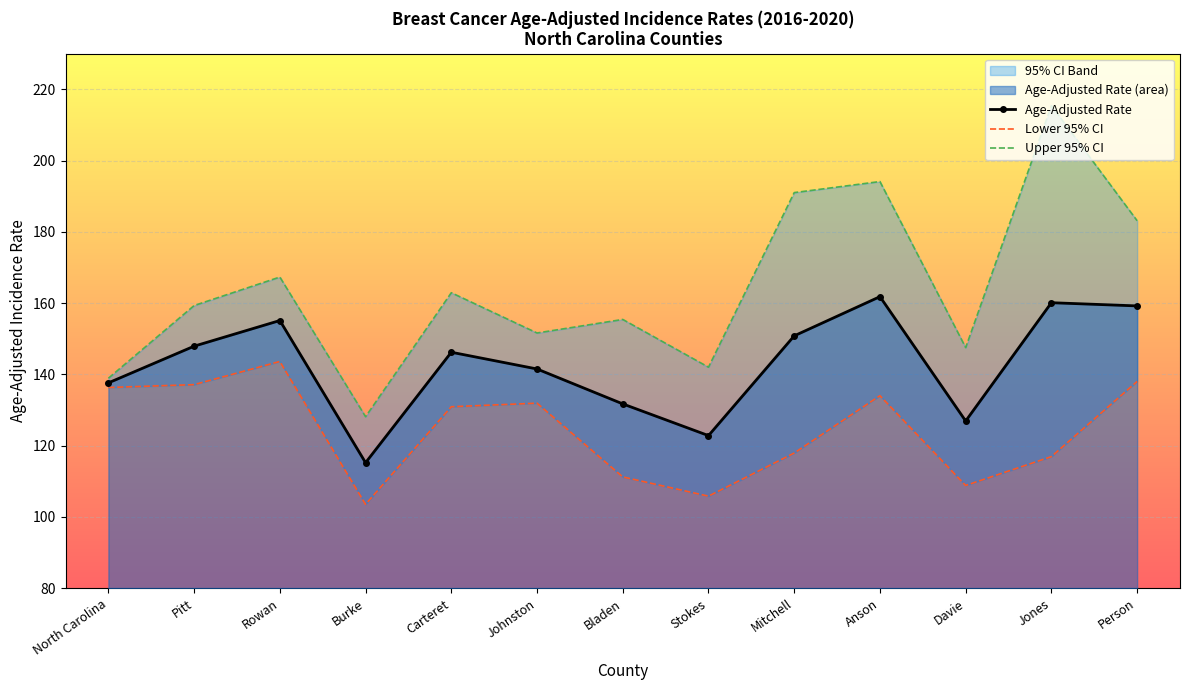

Is the value of Age-Adjusted Rate at North Carolina greater than the value of Upper 95% CI at Stokes?

No